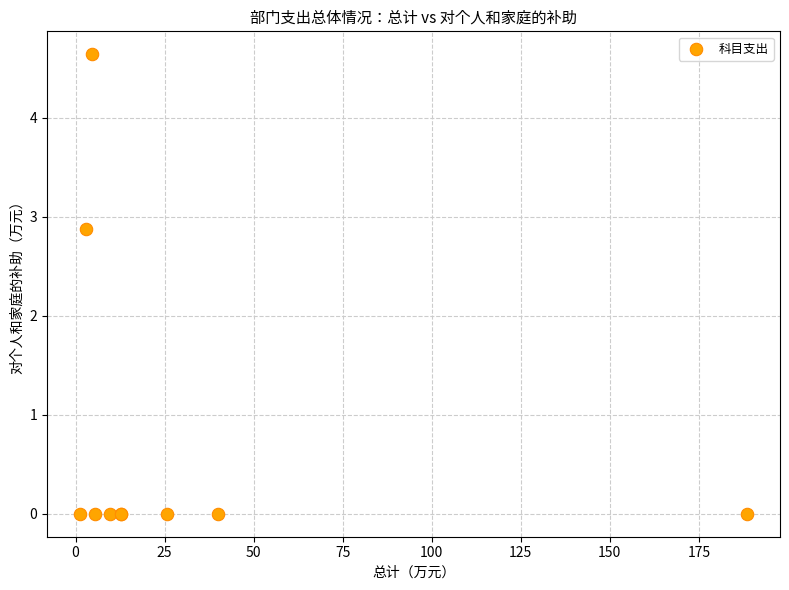

What Y value in the scatter plot is closest to 2?

2.9